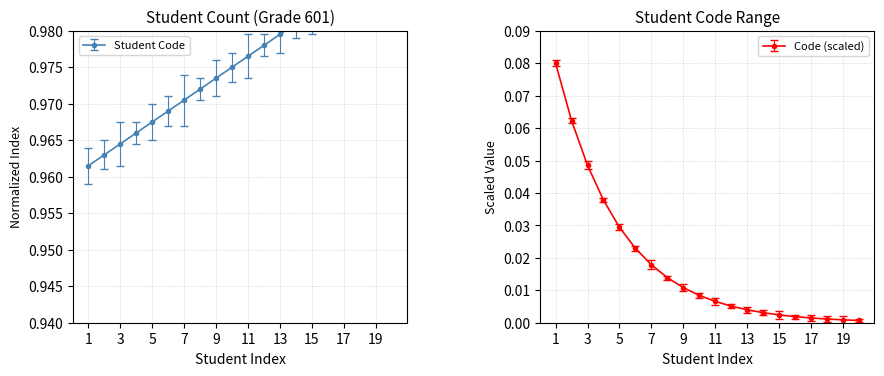

At which label is the value closest to 0?

1